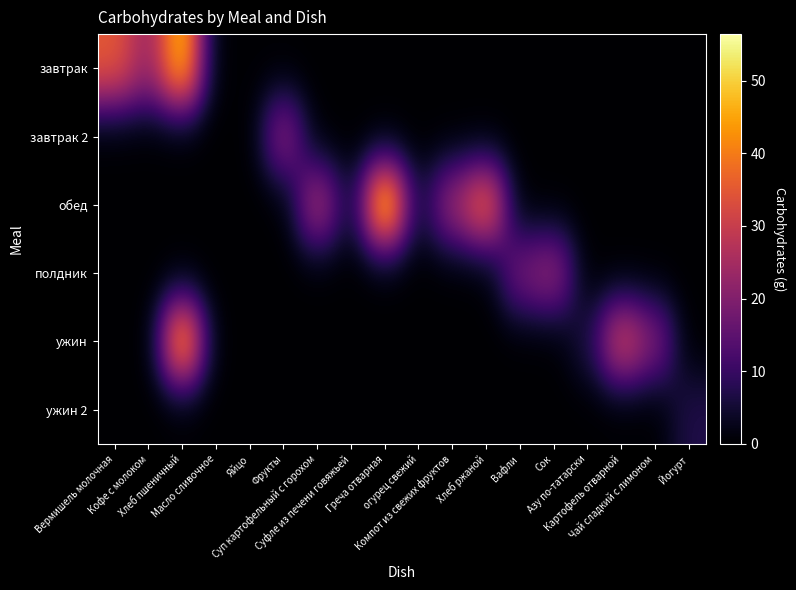

What is the total value across all series at Суп картофельный с горохом?

27.4